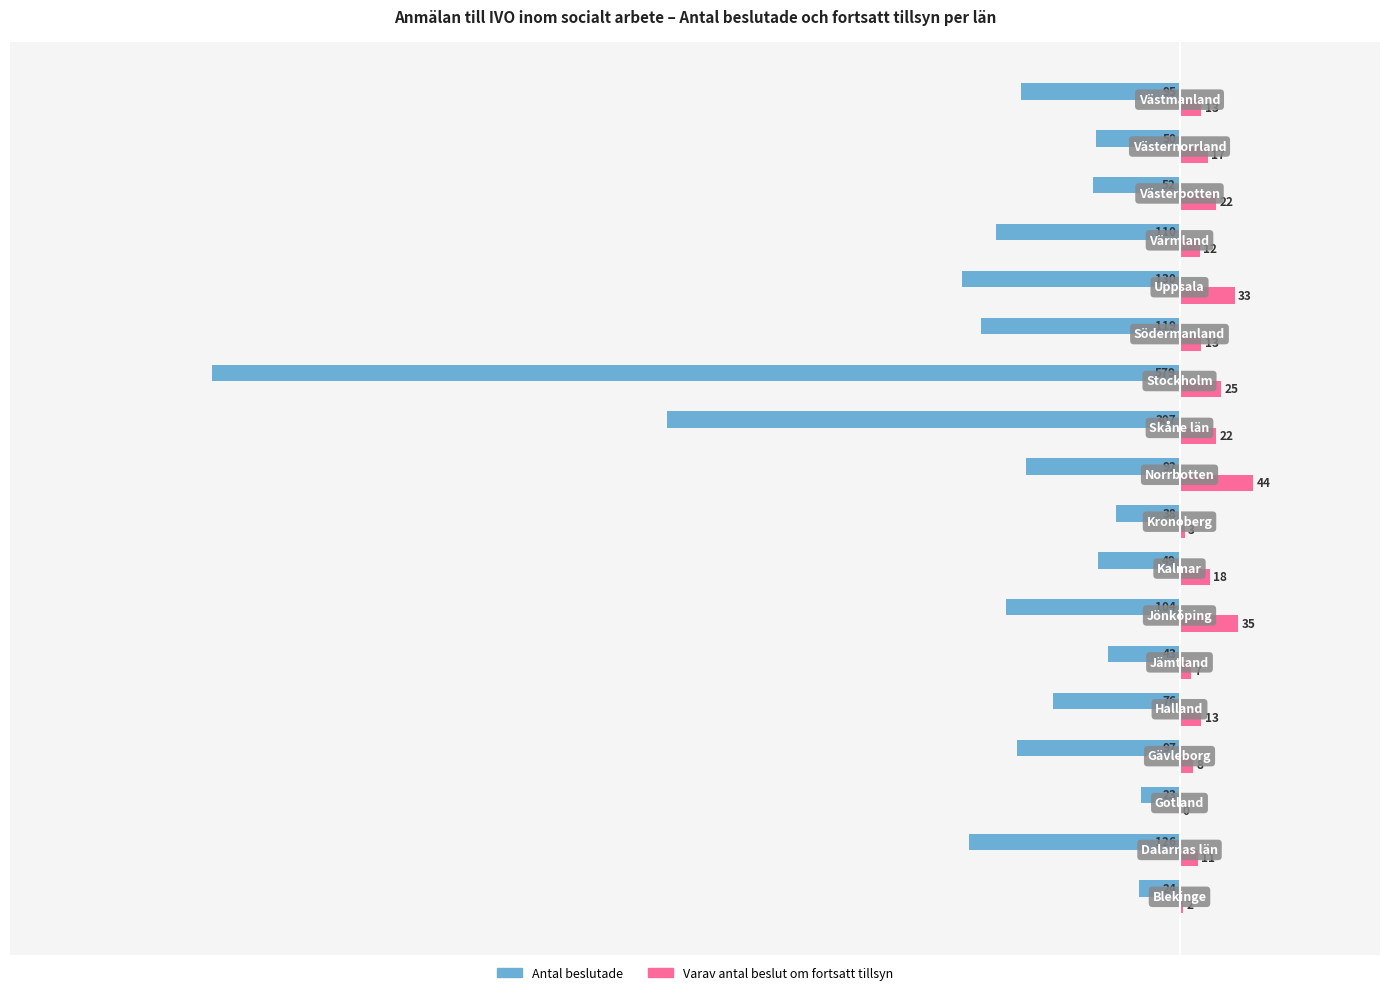

How many values in the Antal beslutade series exceed -92?

8